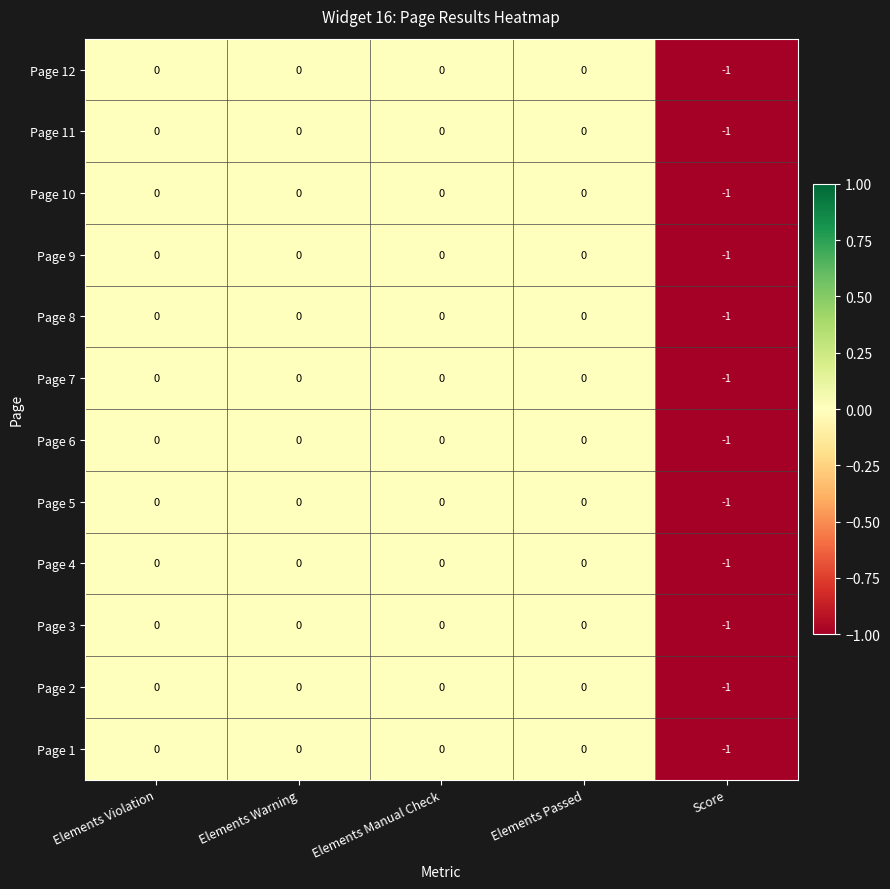

Which category has the lowest value across all series?

Score